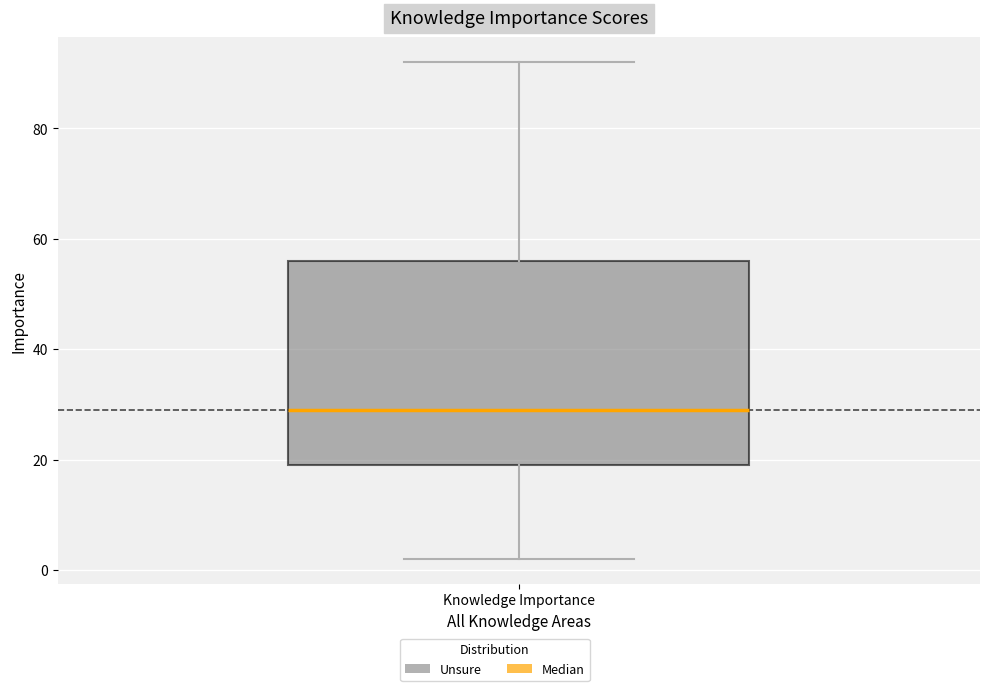

Where does the upper whisker of the box for Knowledge Importance end on the y-axis? The values are not printed on the chart, so give them approximately, as read against the axis.

92